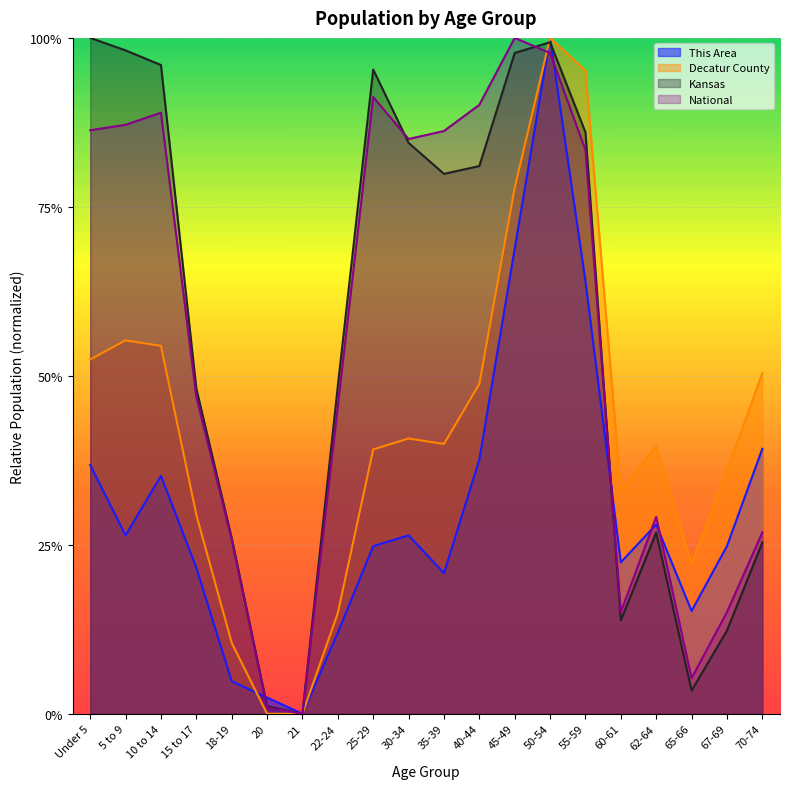

How many interior local valleys does the This Area series have?

5